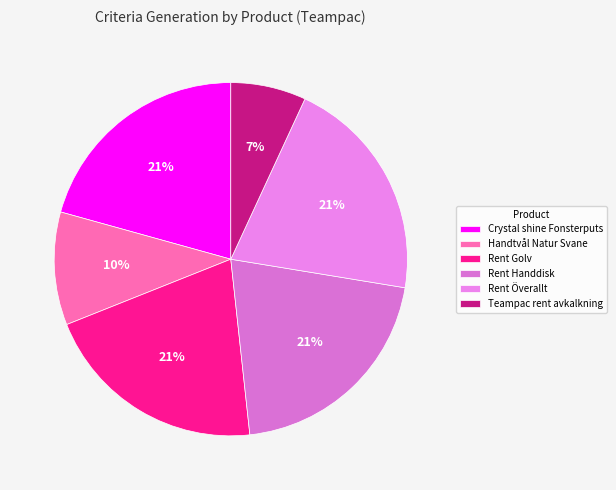

Does any single category account for the majority?

No